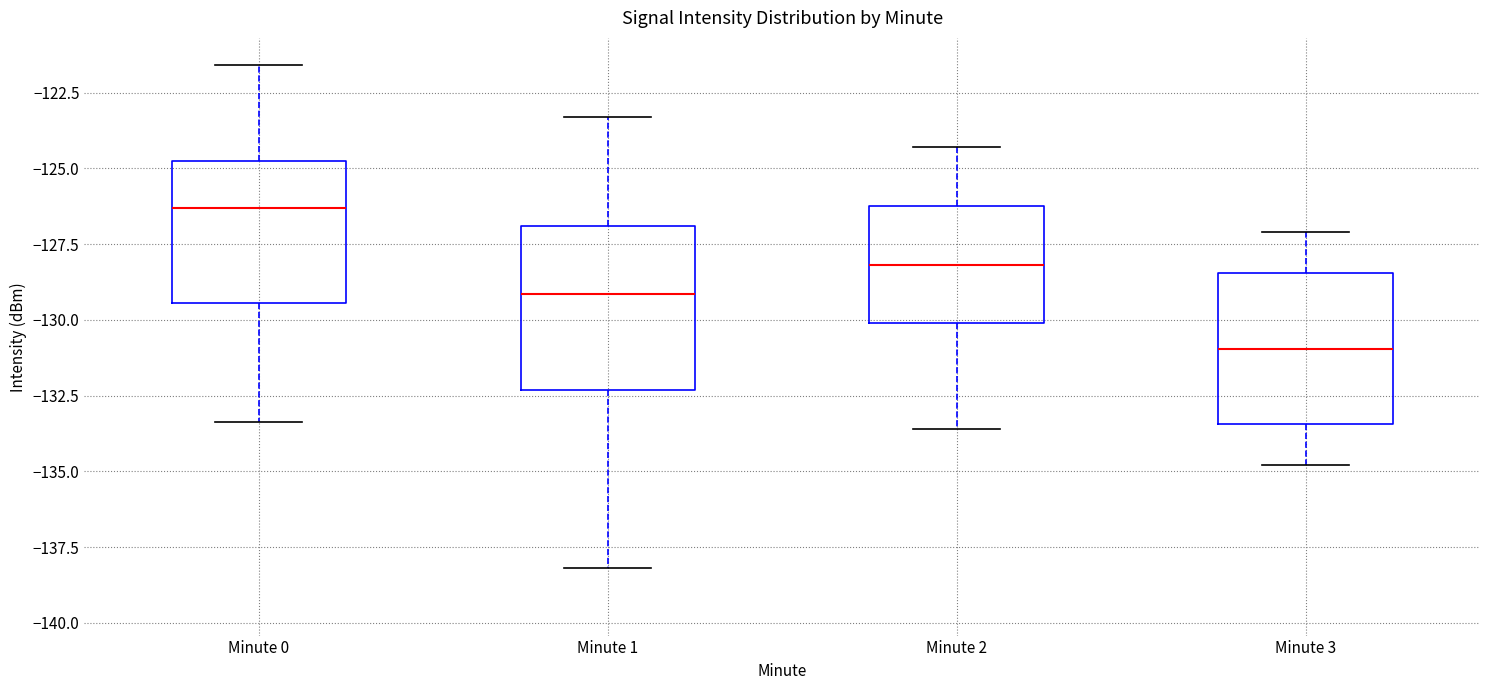

Where does the lower whisker of the box for Minute 2 end on the y-axis? The values are not printed on the chart, so give them approximately, as read against the axis.

-133.5